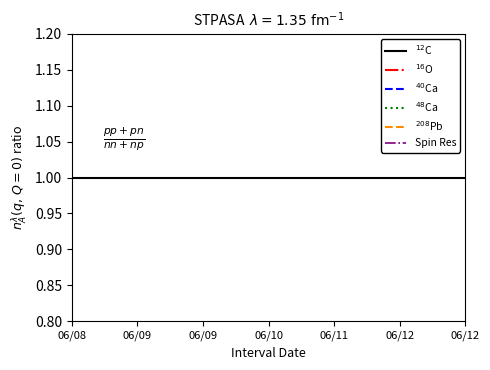

Which series has the widest spread of values?

$^{16}$O